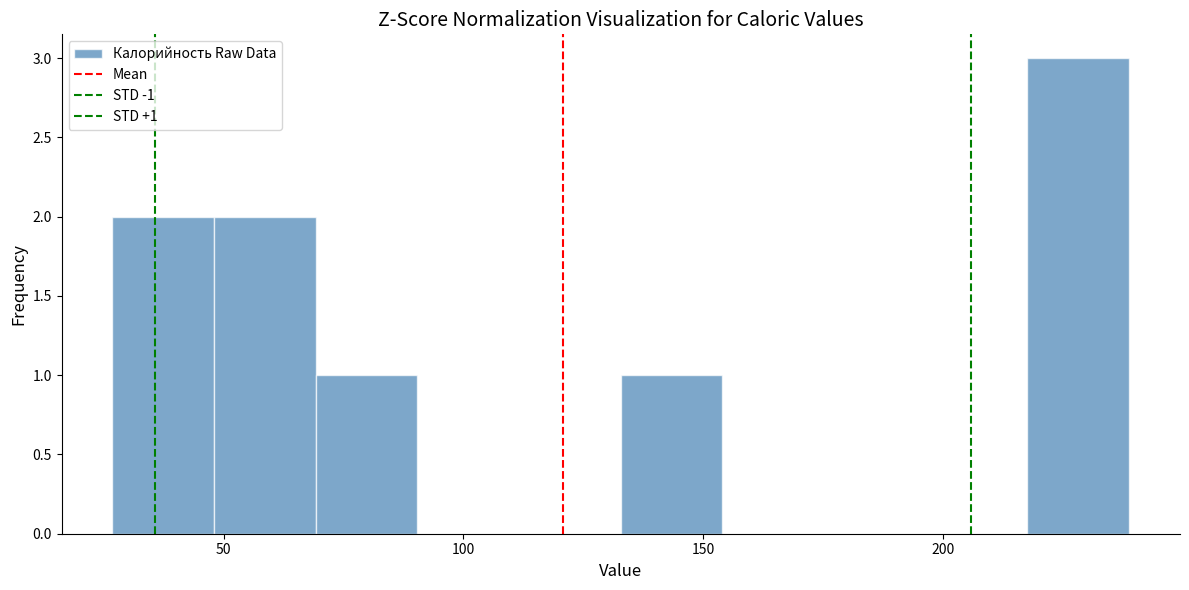

Over which range of the x-axis is the bar tallest?

220 to 240